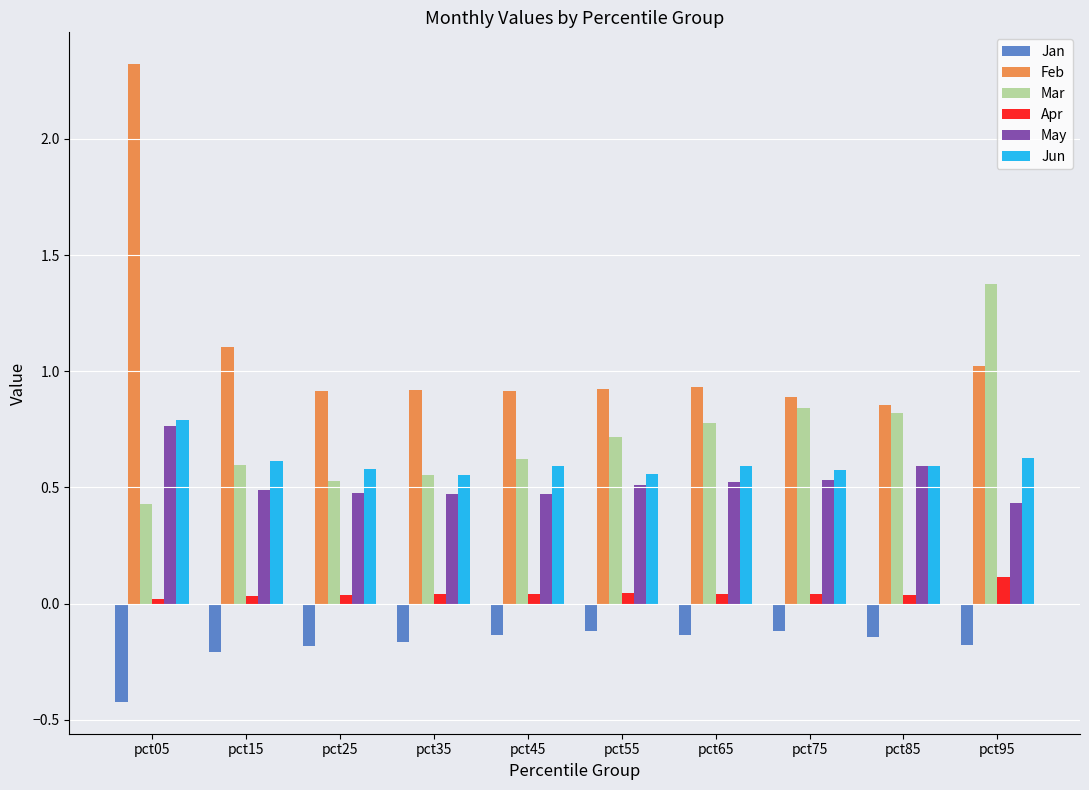

Count the number of data series in this chart.

6